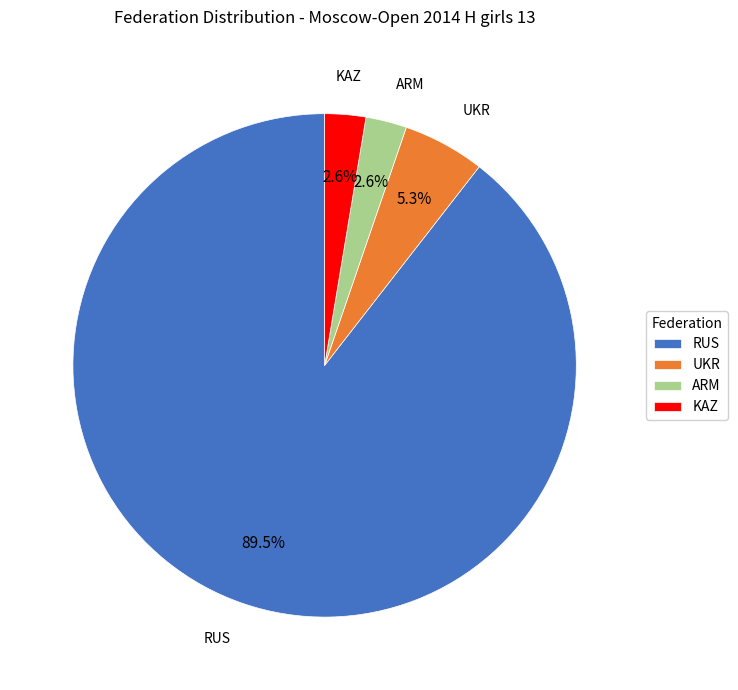

The KAZ slice represents 3% of the pie. True or false?

True